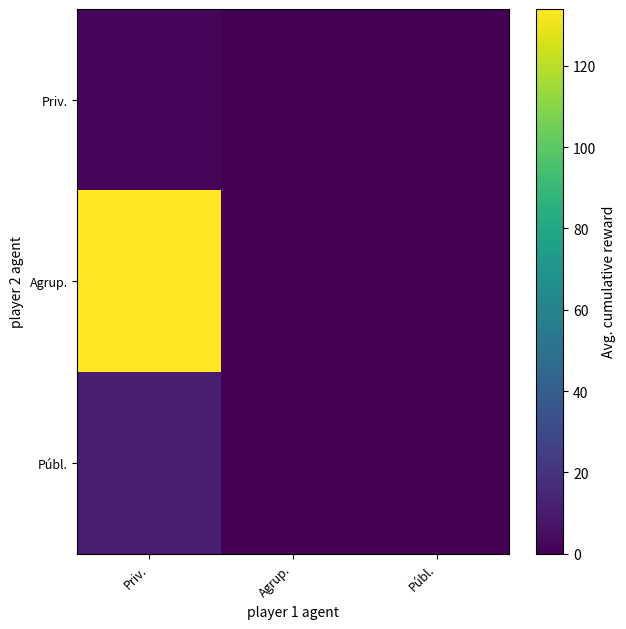

Rank the series by their maximum value, from lowest to highest.

Priv., Públ., Agrup.